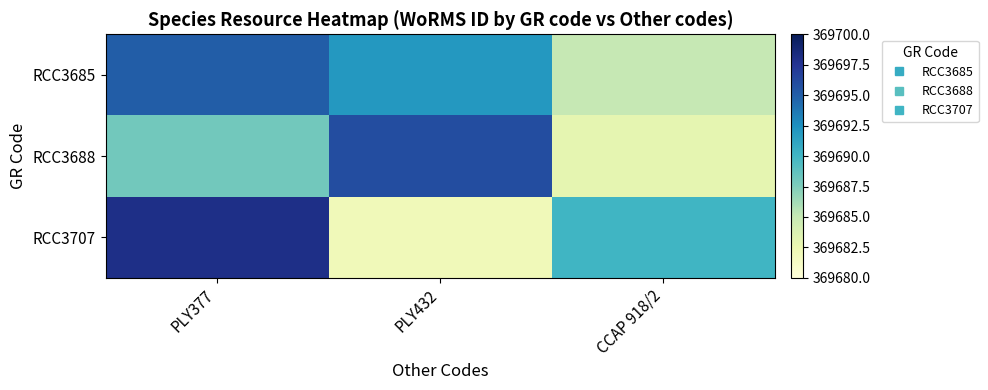

Reading right to left, transcribe all the data shown in this chart.

RCC3685: CCAP 918/2=369685	PLY432=369692	PLY377=369695
RCC3688: CCAP 918/2=369683	PLY432=369696	PLY377=369688
RCC3707: CCAP 918/2=369690	PLY432=369682	PLY377=369698